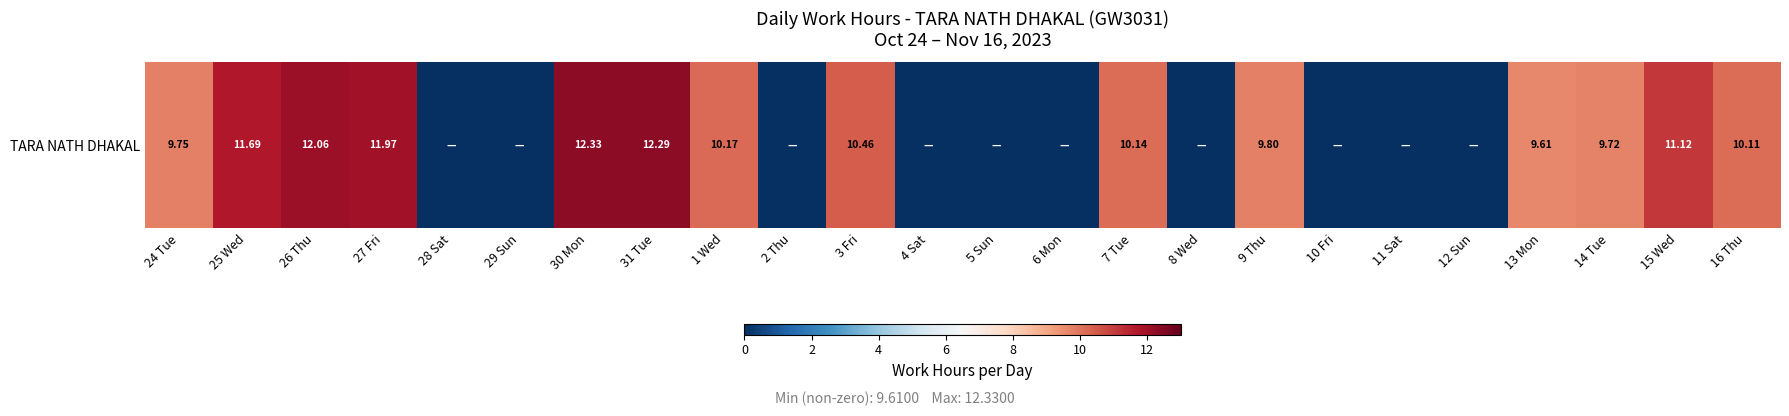

Which label corresponds to the smallest value in the chart?

28 Sat